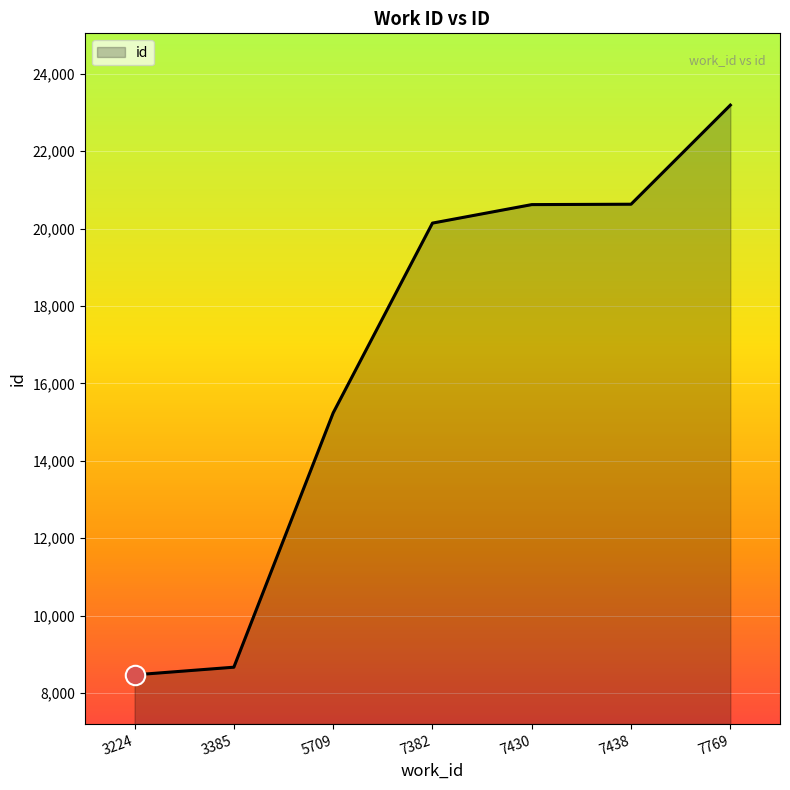

What is the change in value from 7382 to 7438?

+488